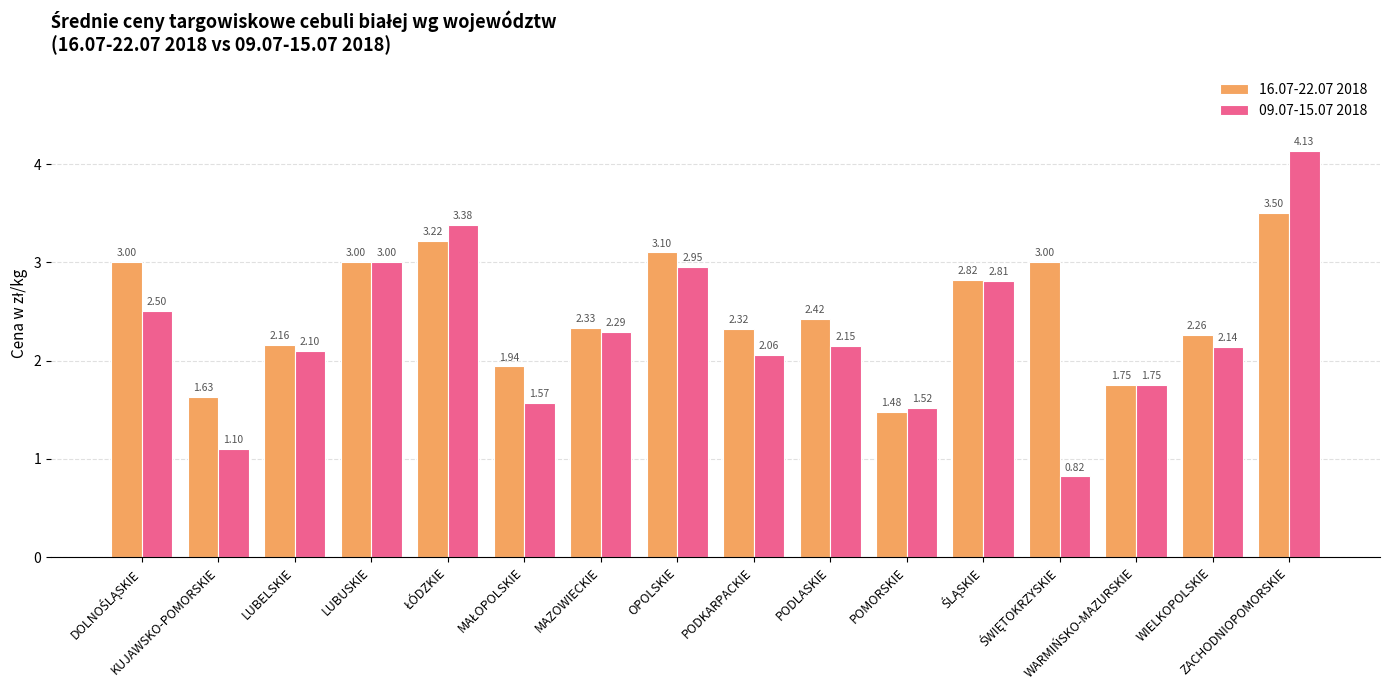

How many data points in 09.07-15.07 2018 are above 2?

11